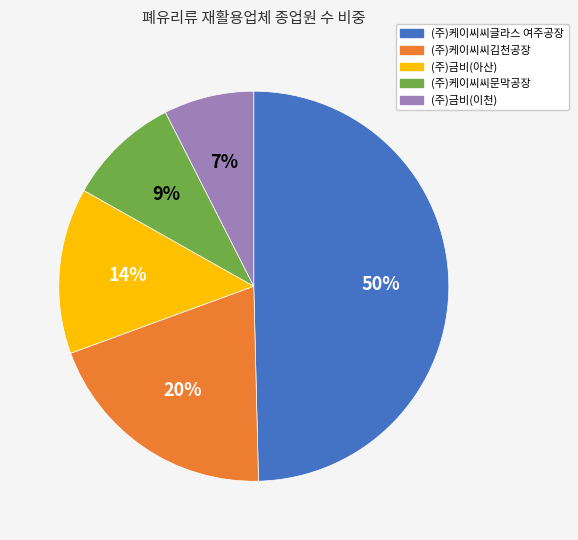

What is the largest slice in the pie chart?

(주)케이씨씨글라스 여주공장